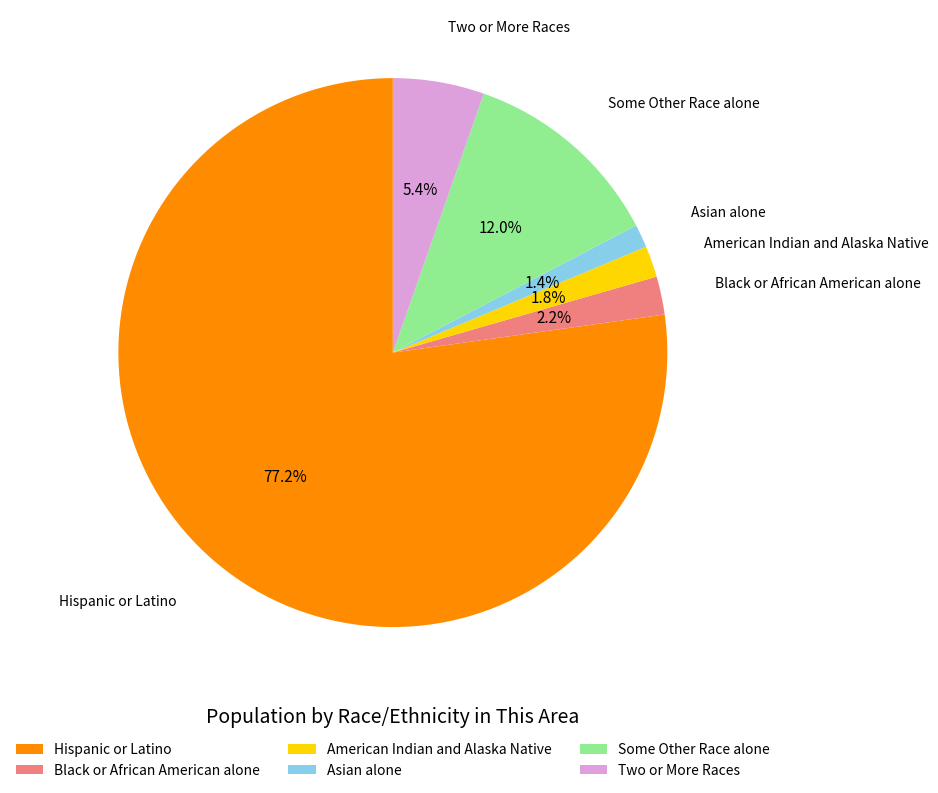

Which slice represents more than half of the pie?

Hispanic or Latino